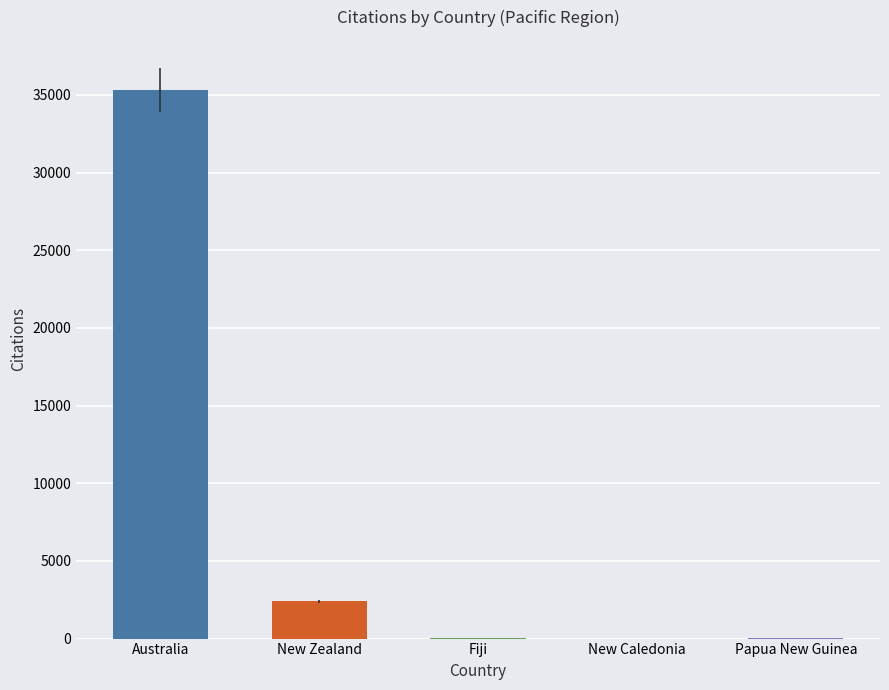

What is the difference between the Citations values at Papua New Guinea and Australia?

35270